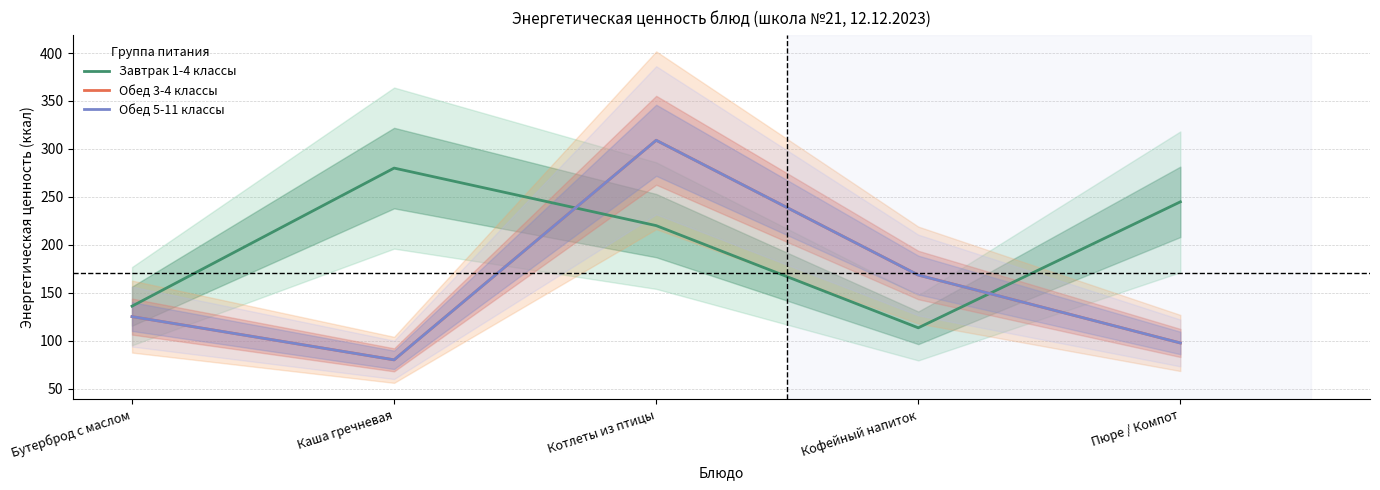

Does the chart have visible grid lines?

Yes